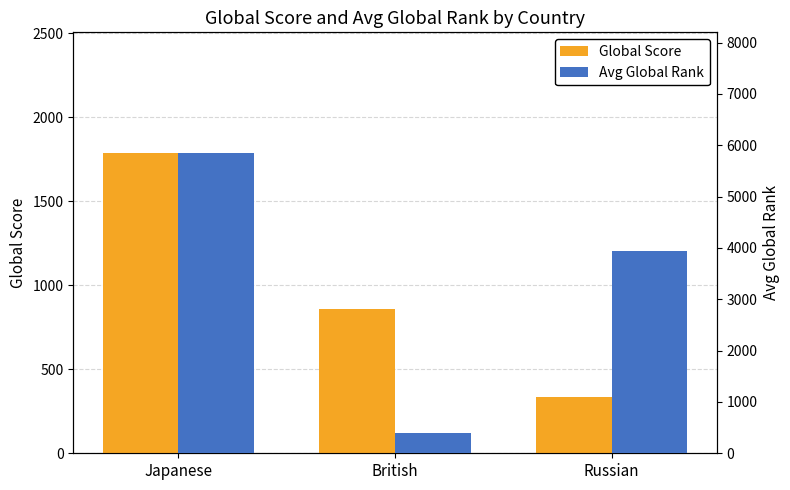

Reading left to right, what are all the values shown in this chart?

Global Score: 1790.0	860.0	334.0
Avg Global Rank: 5857.8	387.0	3937.7